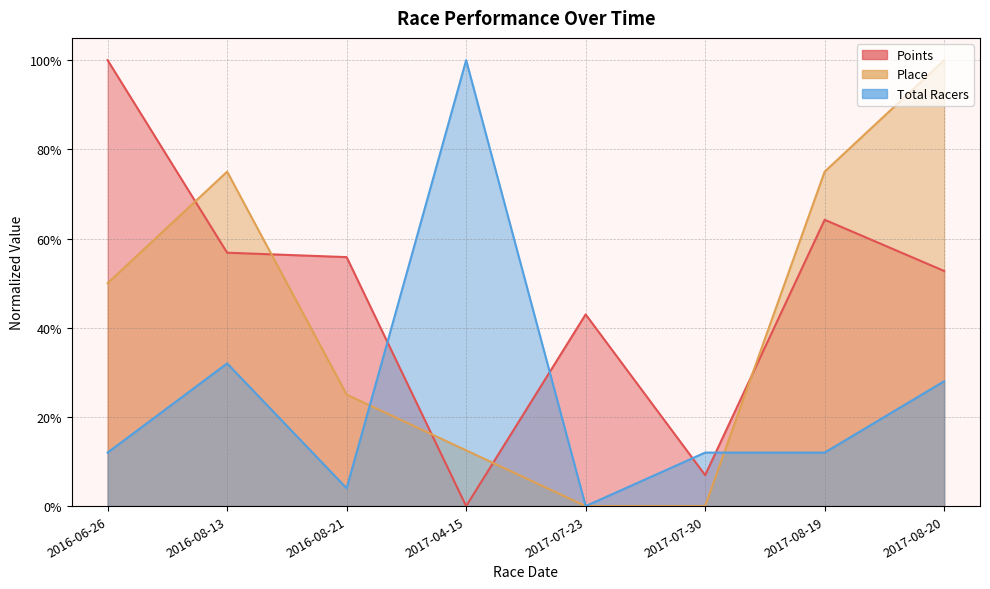

What position from the right is 2017-04-15?

5